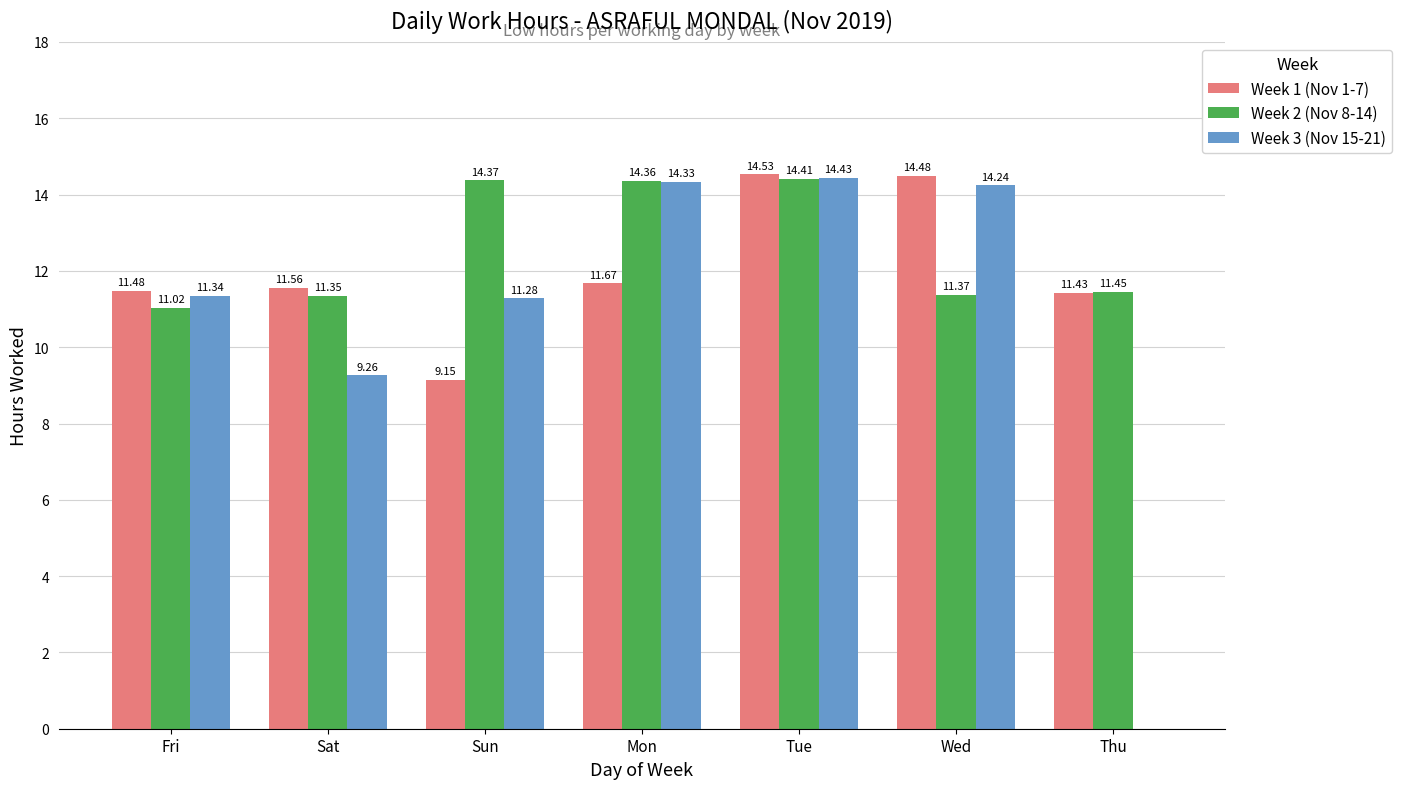

Is the value of Week 1 (Nov 1-7) at Thu greater than the value of Week 3 (Nov 15-21) at Tue?

No